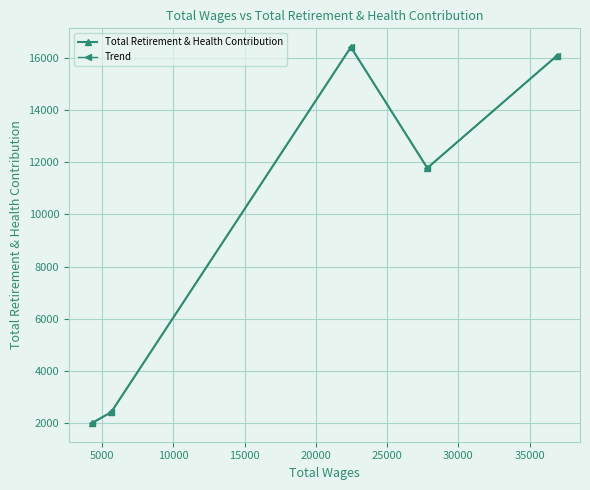

Is this an area chart (filled region under the line)?

No